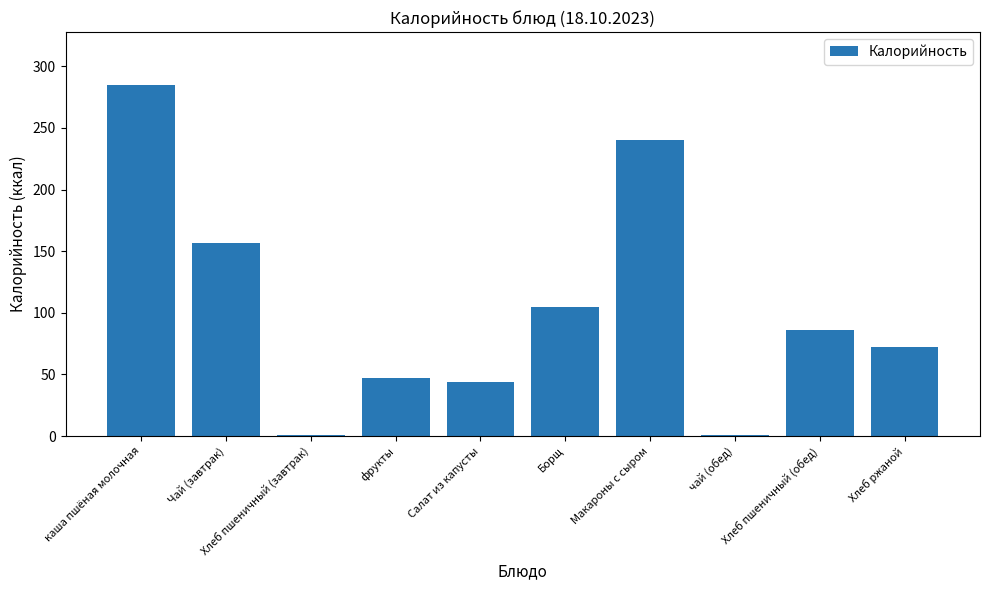

Reading left to right, what are all the values shown in this chart?

285.0	157.0	0.7	47.0	43.7	104.8	240.2	0.7	85.7	72.4